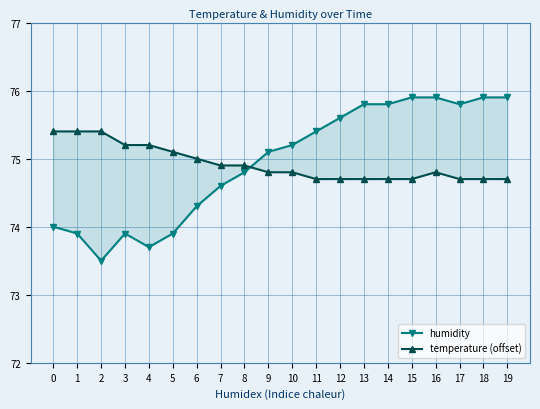

Between 6 and 14, which series saw the biggest shift?

humidity